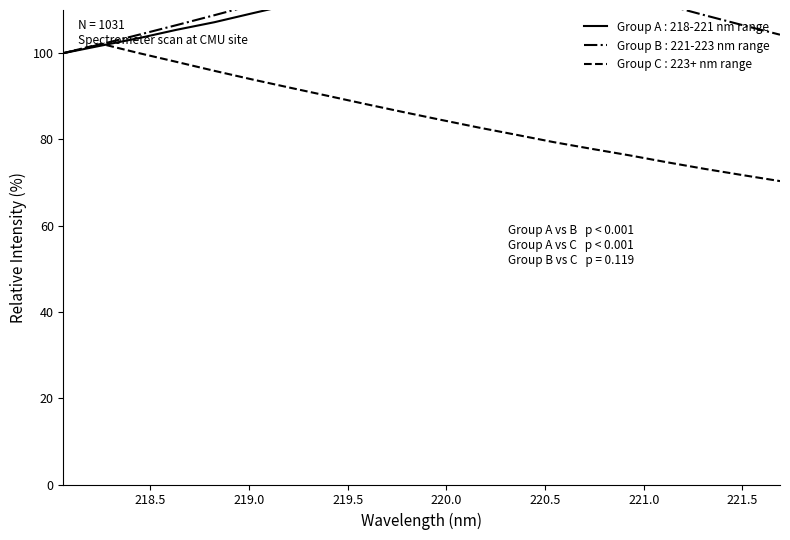

At which label is 221-223 nm range closest to 112?

220.5